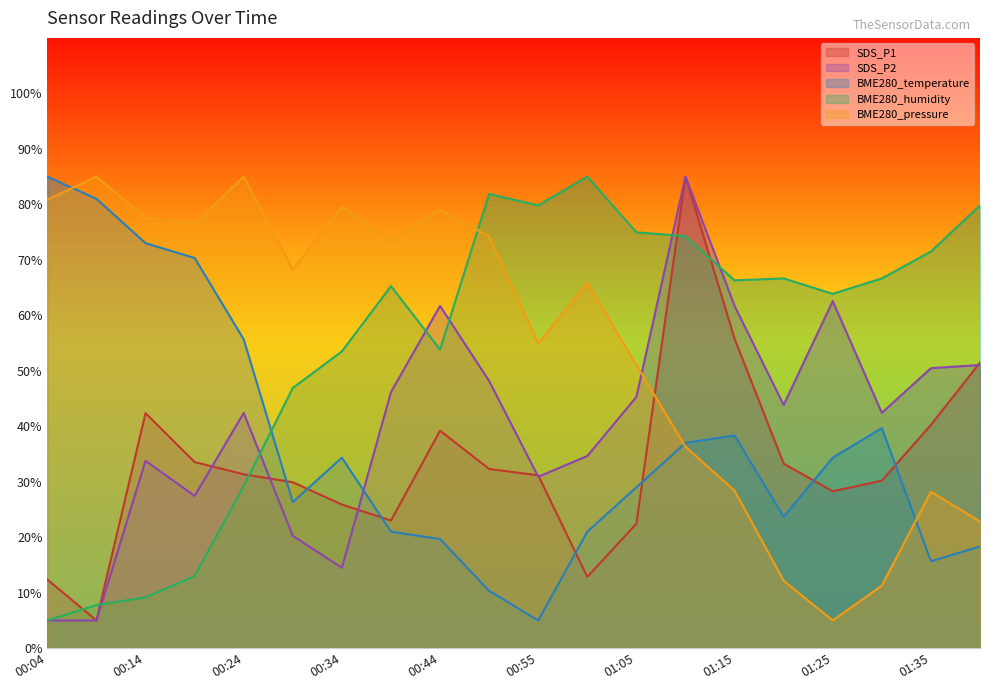

At which category does BME280_pressure reach its first local peak?

00:09